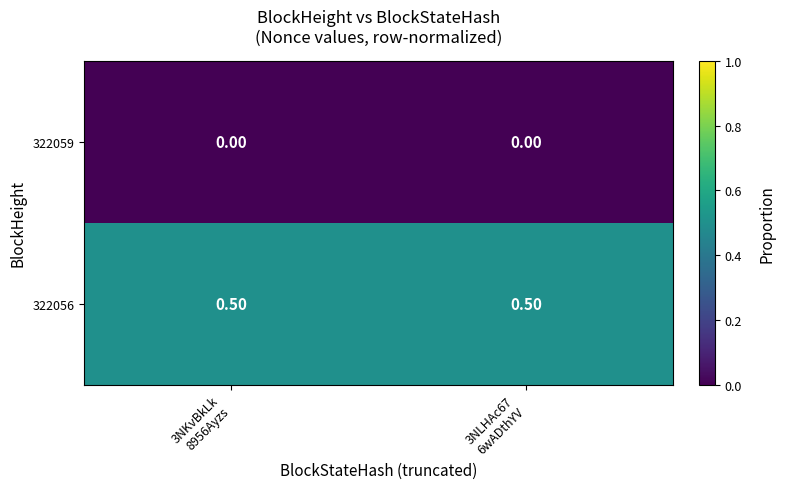

What is the sum of all 322056 values?

1.0